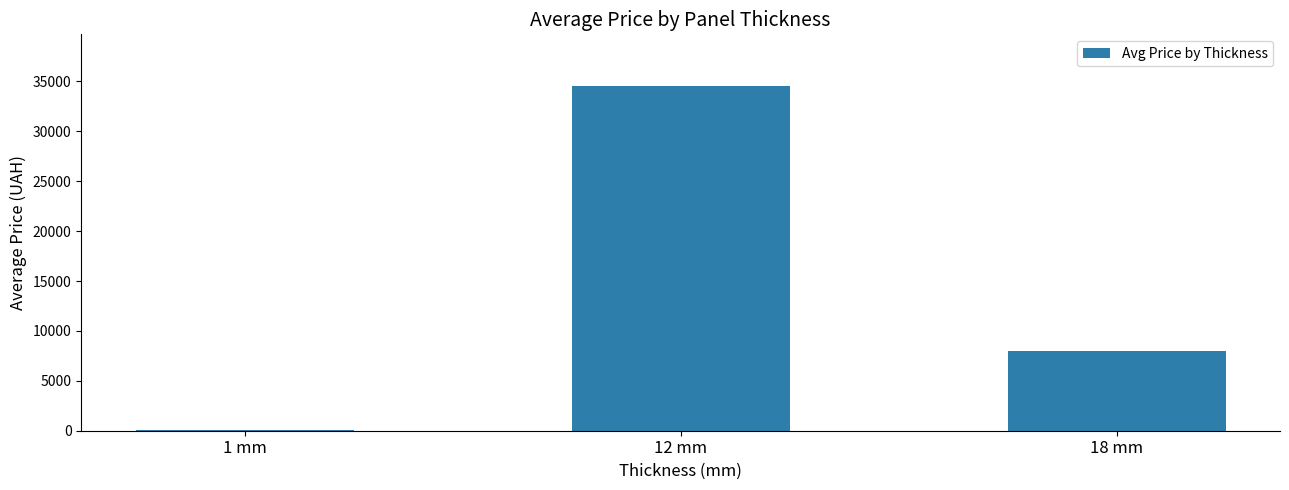

Reading left to right, transcribe all the data shown in this chart.

1 mm=57.3	12 mm=34534.9	18 mm=8005.8